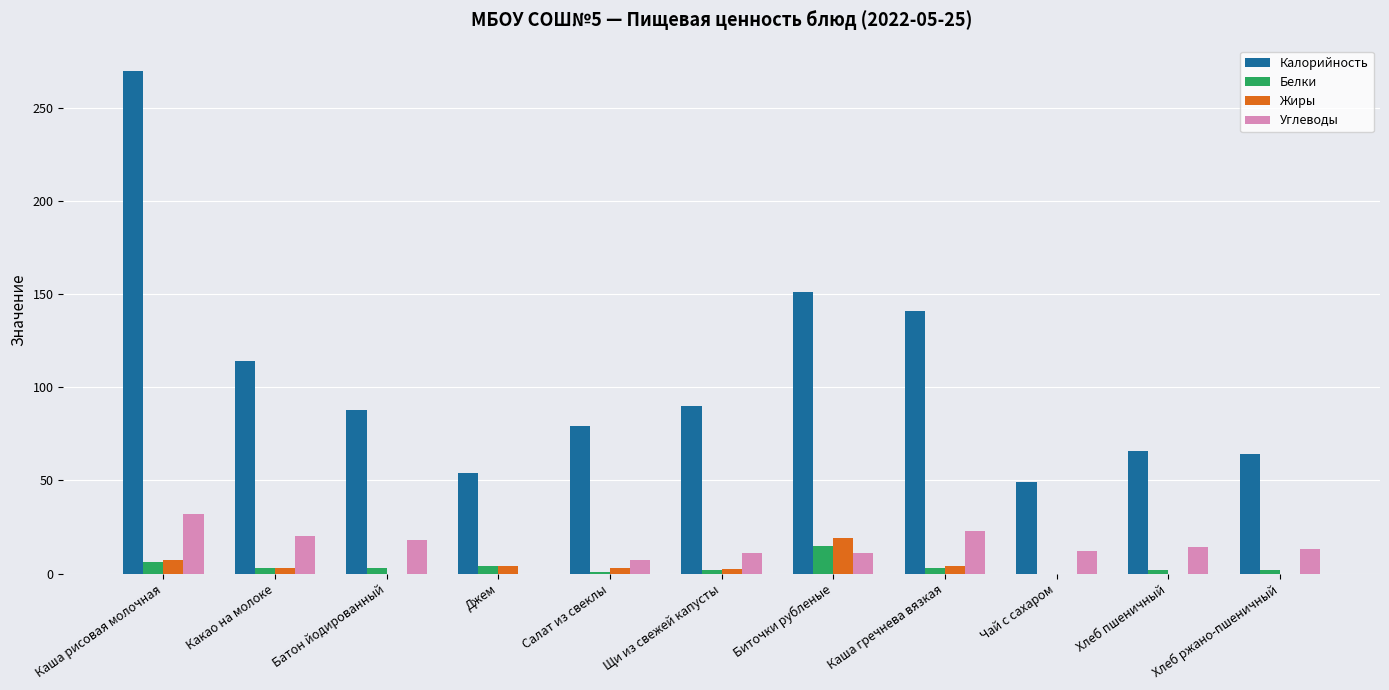

How many distinct data groups are displayed?

4